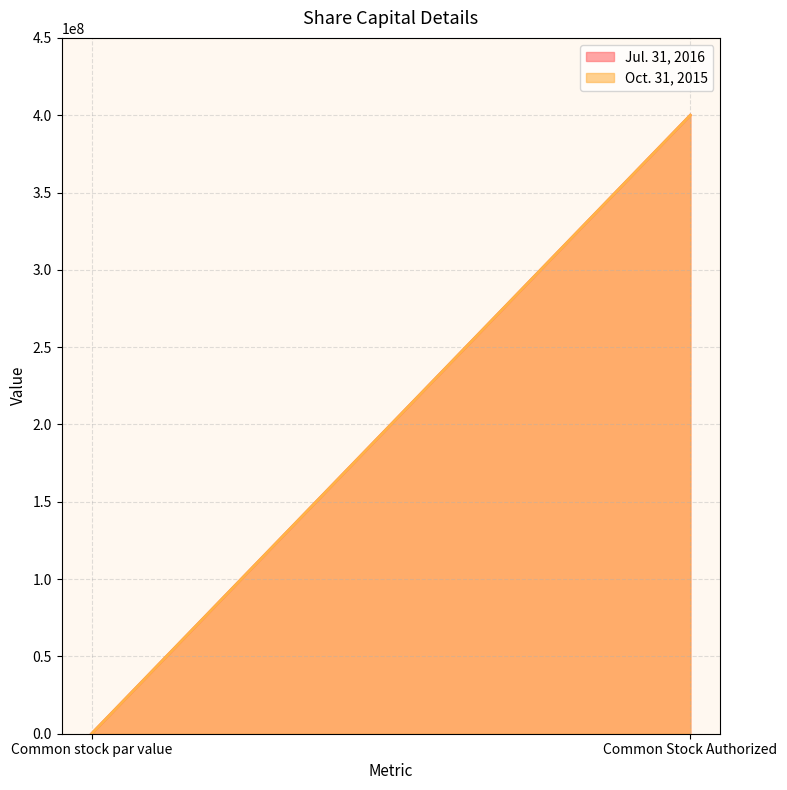

How many data points in Oct. 31, 2015 are less than 400000000?

1